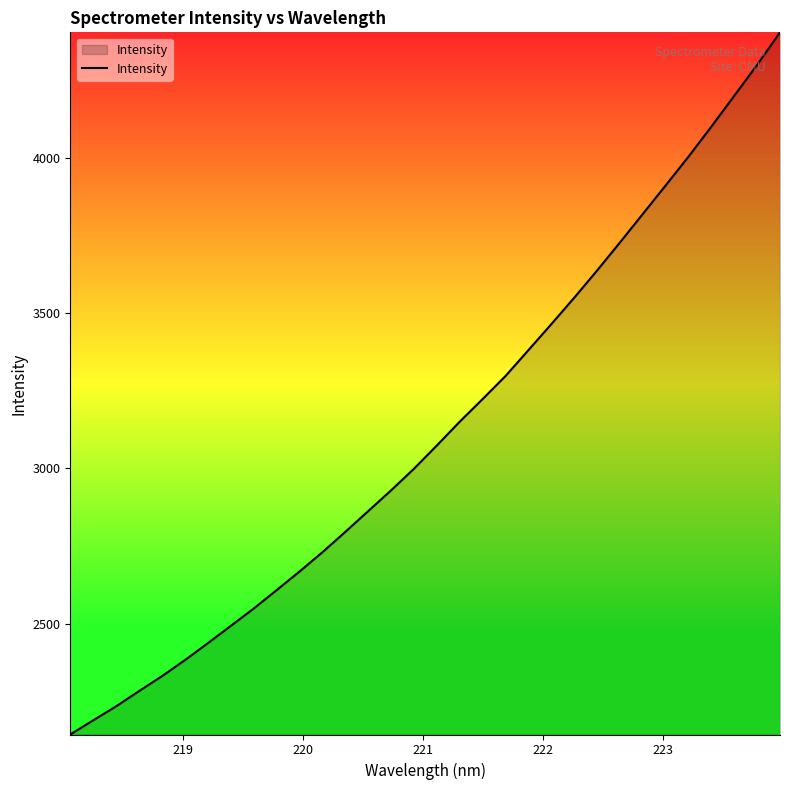

What is the greatest value displayed?

4403.9